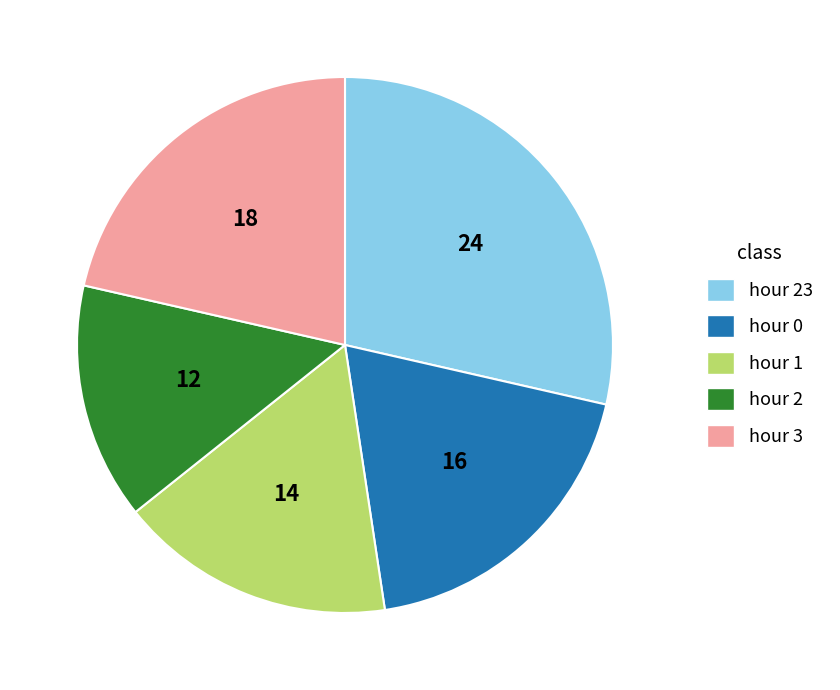

Is there a majority slice in this chart?

No